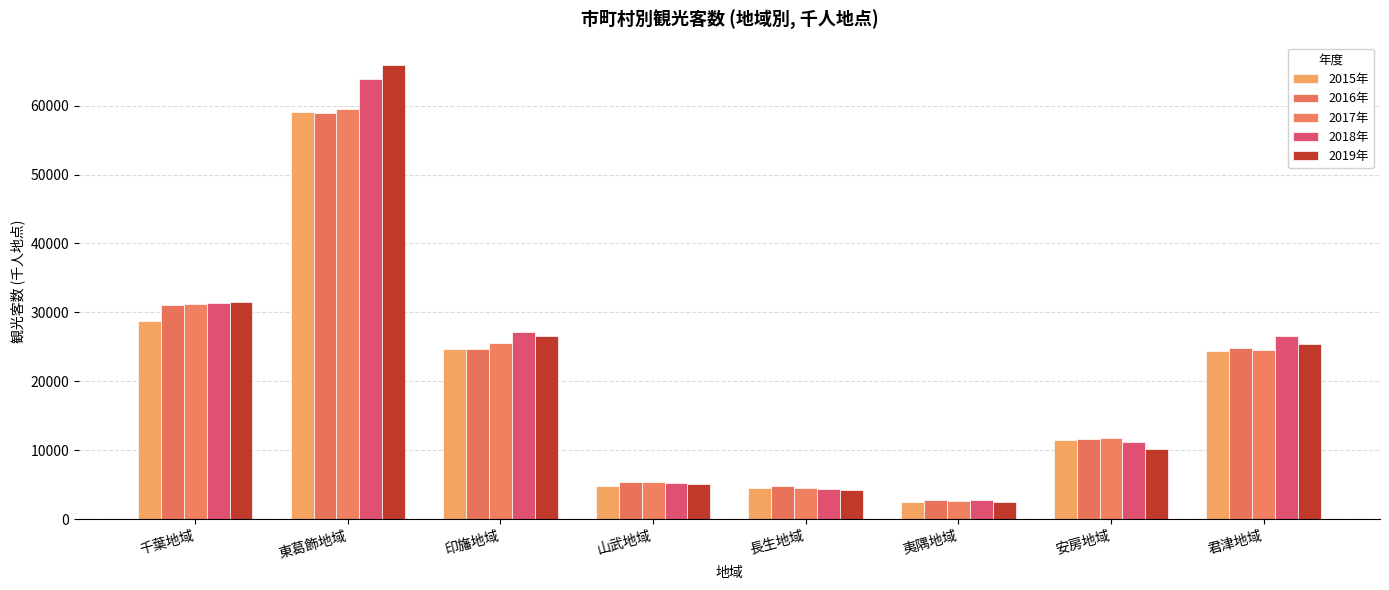

How many distinct data groups are displayed?

5